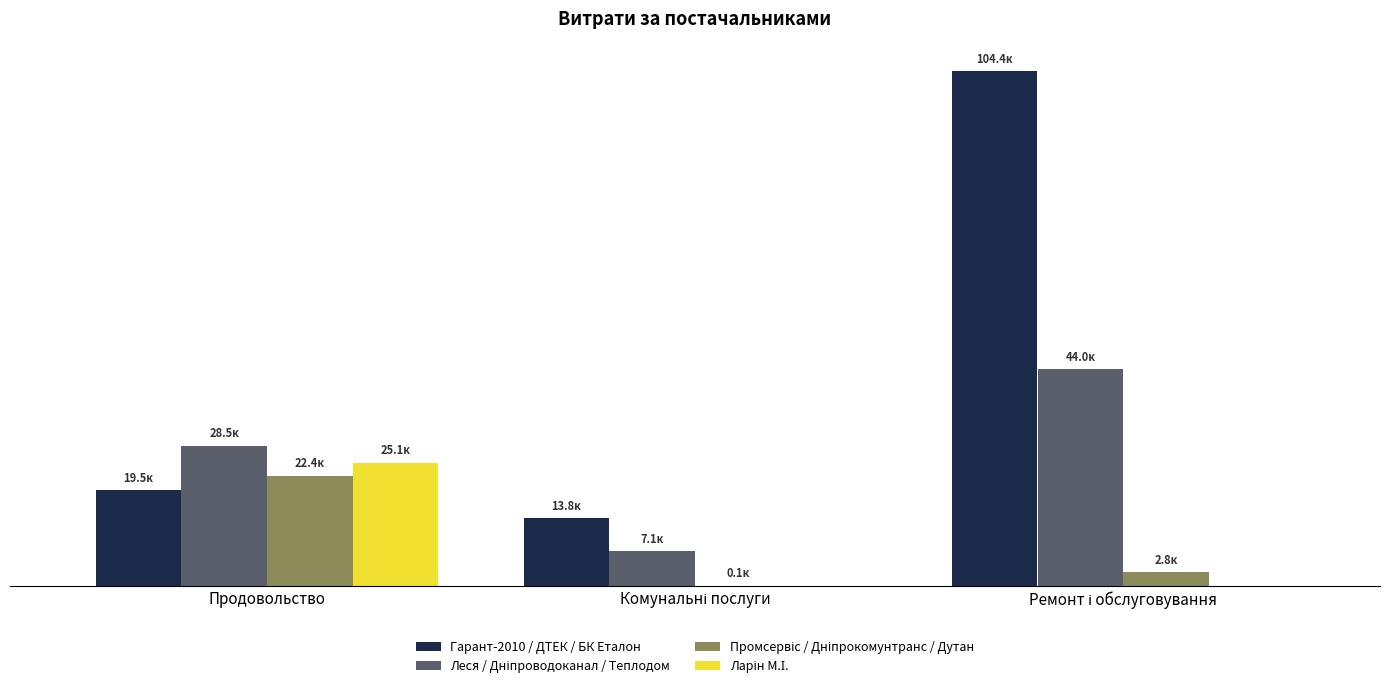

At Продовольство, list the series in order from smallest to largest.

Гарант-2010 / ДТЕК / БК Еталон, Промсервіс / Дніпрокомунтранс / Дутан, Ларін М.І., Леся / Дніпроводоканал / Теплодом